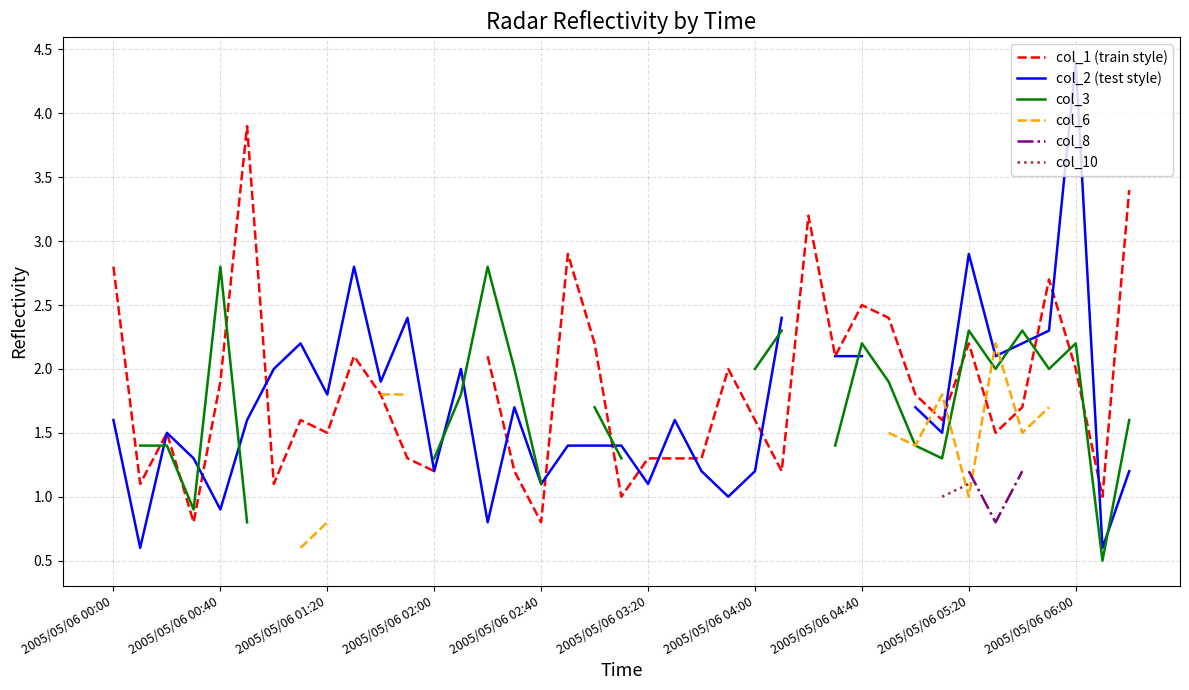

How many categories are shown in the chart?

39